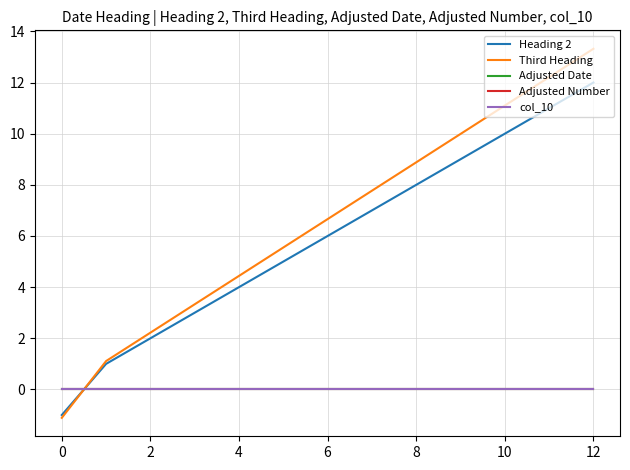

Does the chart have visible grid lines?

Yes